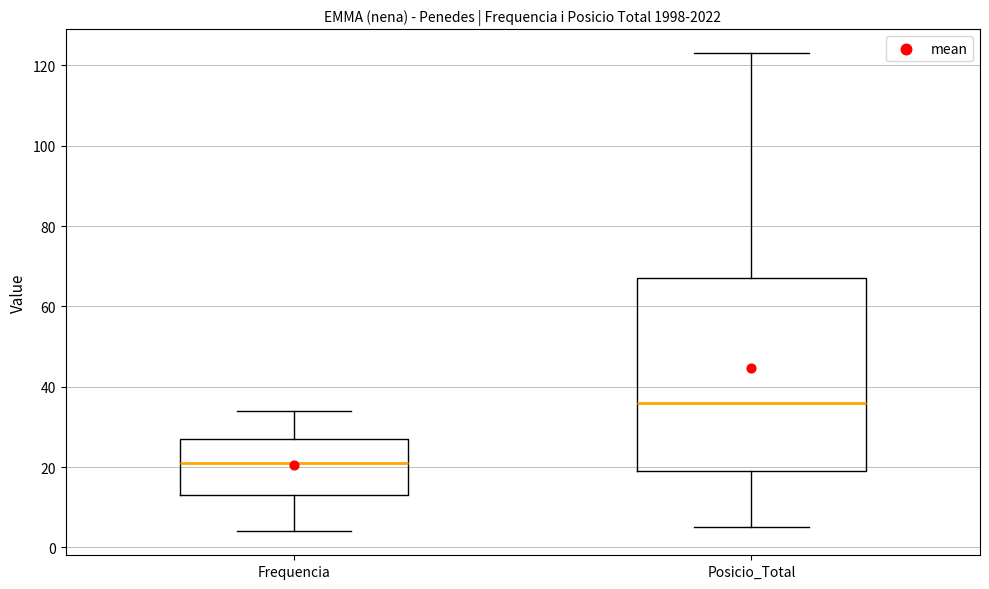

Which box's median line is the lowest?

Frequencia